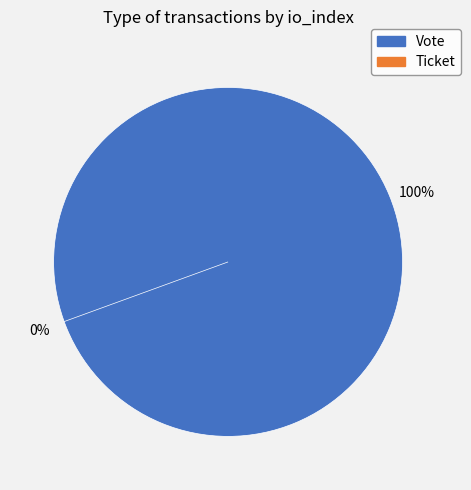

Which slice represents more than half of the pie?

Vote